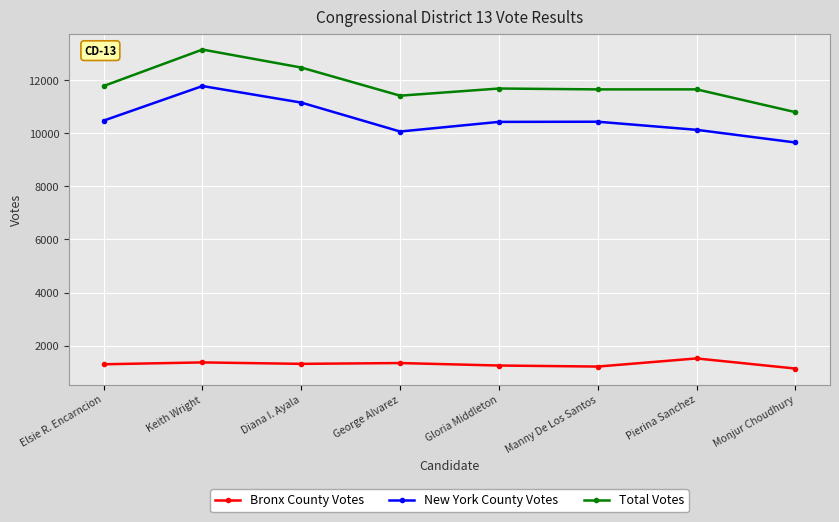

In New York County Votes, how many points are lower than both neighbors (excluding endpoints)?

1